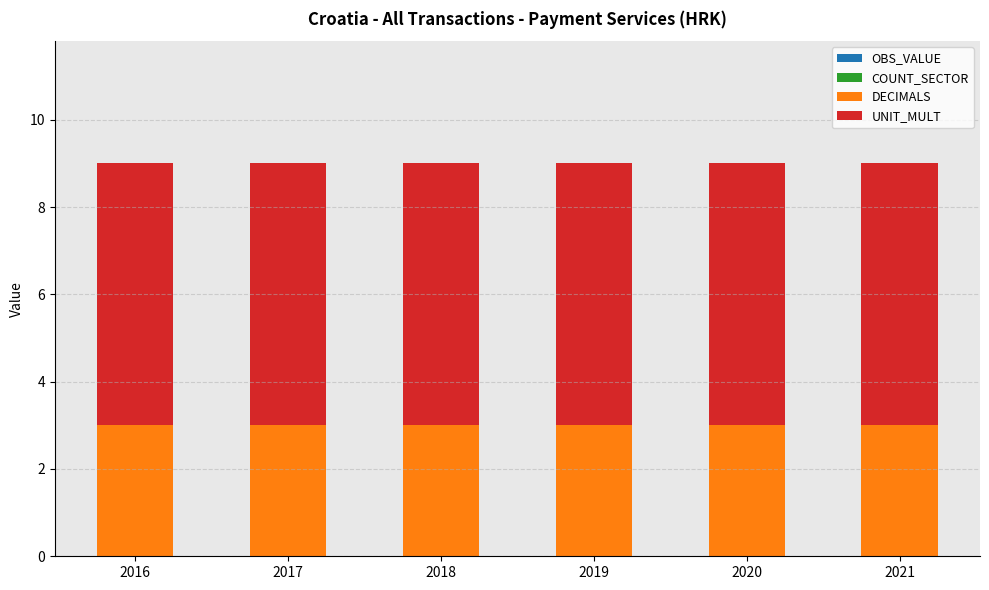

Count the number of data series in this chart.

2